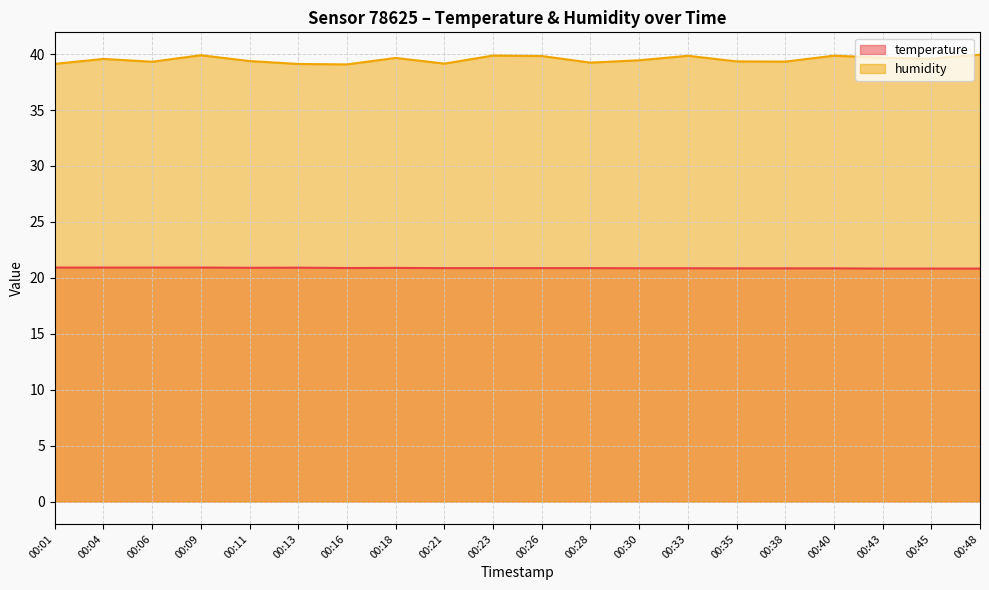

True or false: humidity and temperature cross at least once.

False